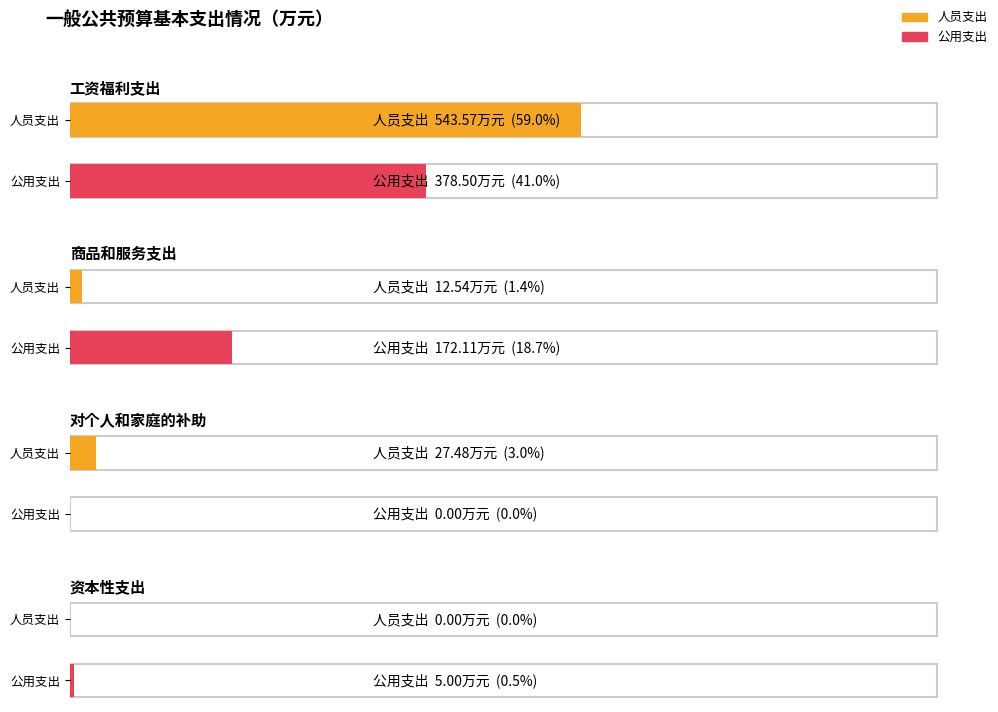

At which category is the sum across all series the highest?

工资福利支出